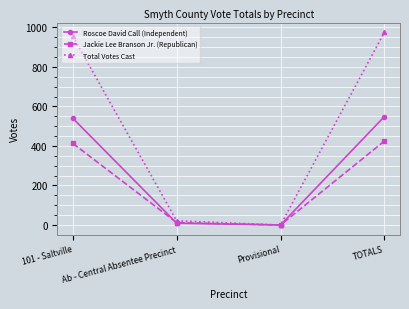

What value does the Total Votes Cast series have at Ab - Central Absentee Precinct?

21